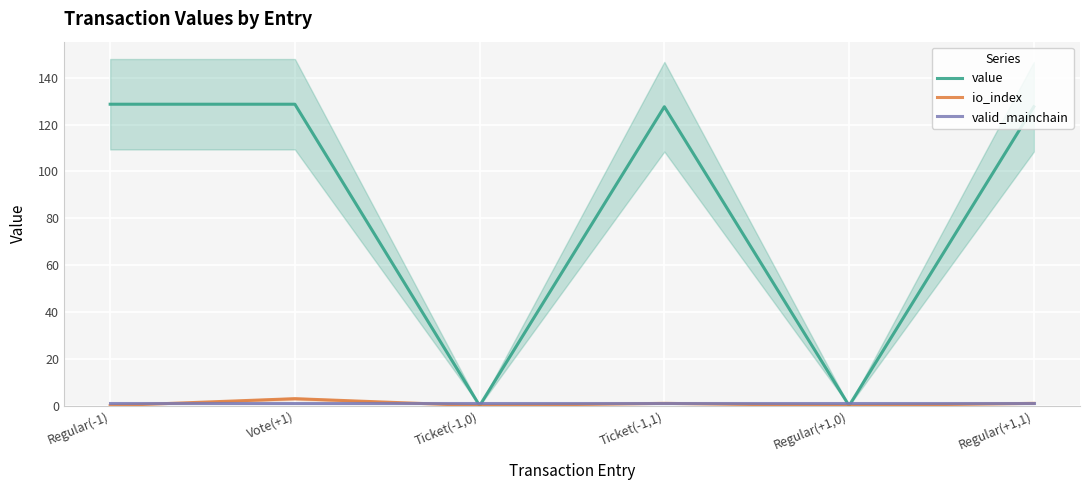

At which label does valid_mainchain reach its peak?

Regular(-1)